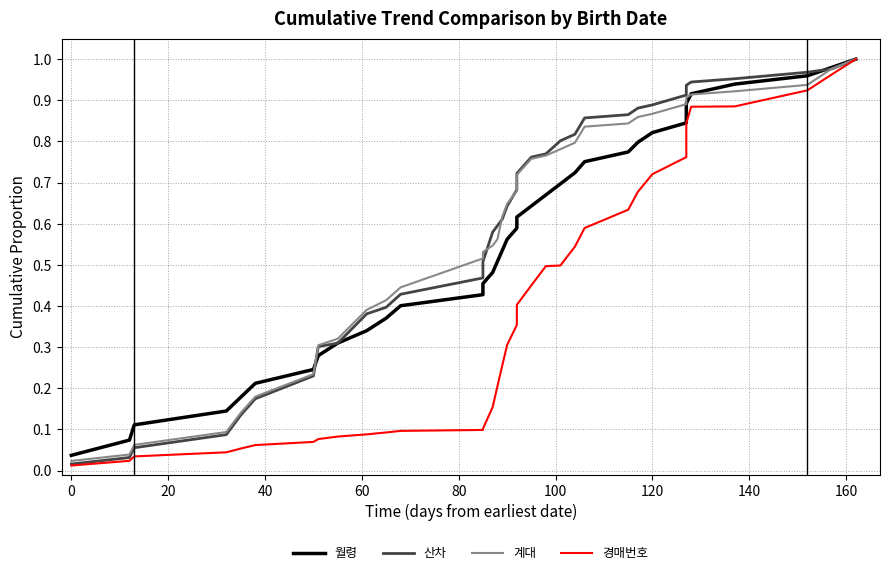

True or false: 산차 and 계대 cross at least once.

True